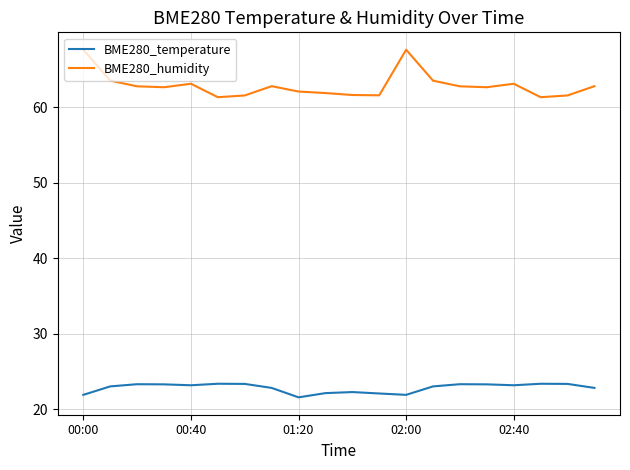

True or false: BME280_humidity and BME280_temperature cross at least once.

False